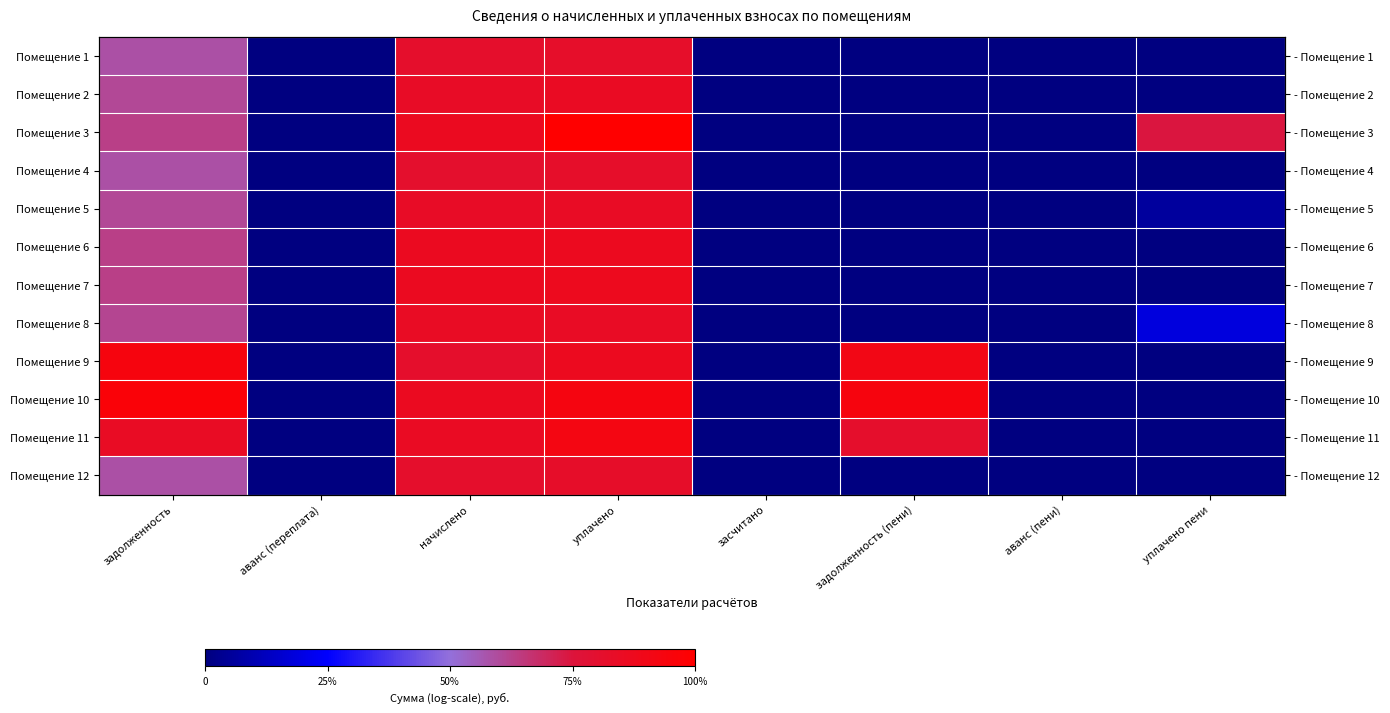

At how many categories does at least one series exceed 3?

5